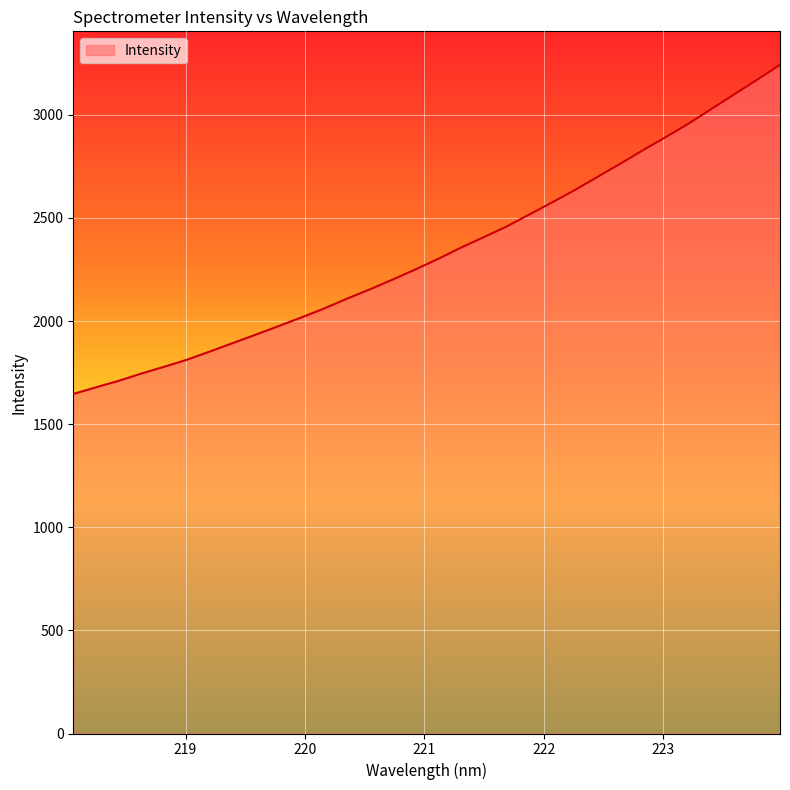

What is the greatest value displayed?

3242.7